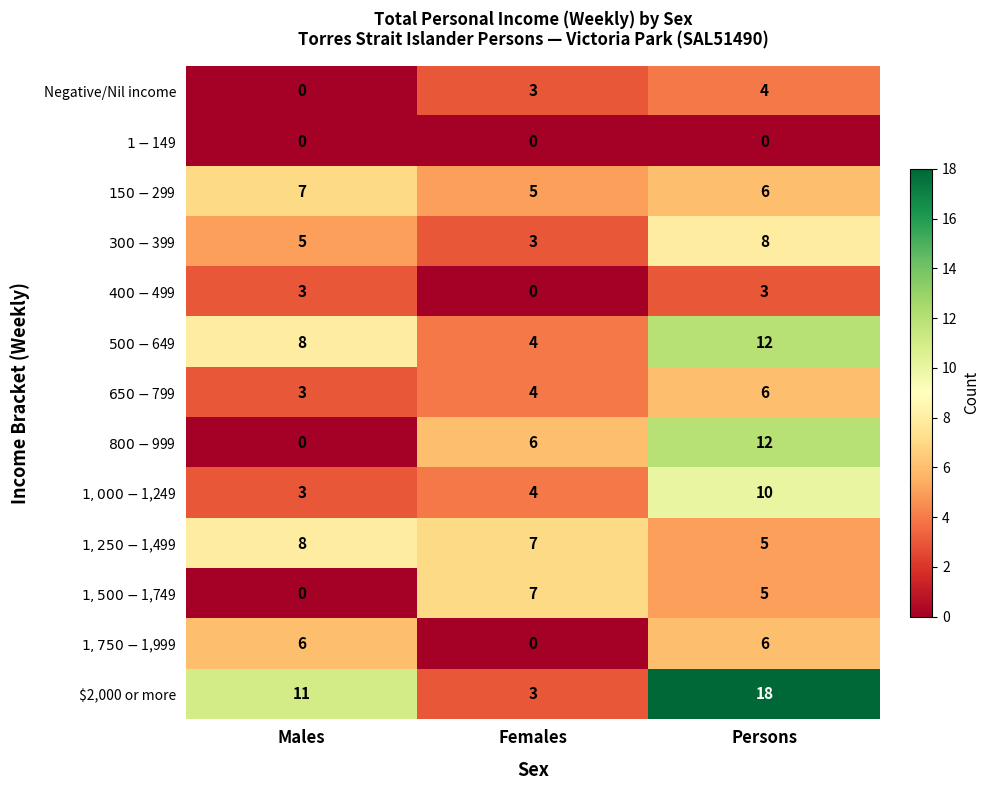

The value of $2,000 or more at Females is 3. True or false?

True